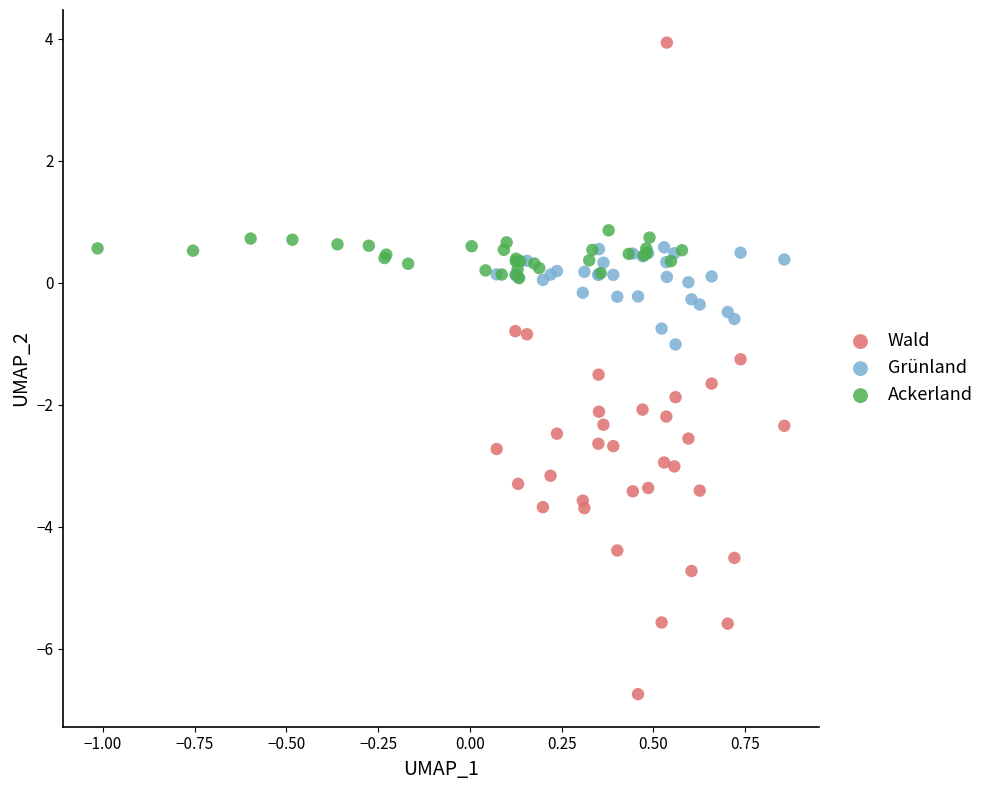

Which series has the widest spread of Y values?

Wald